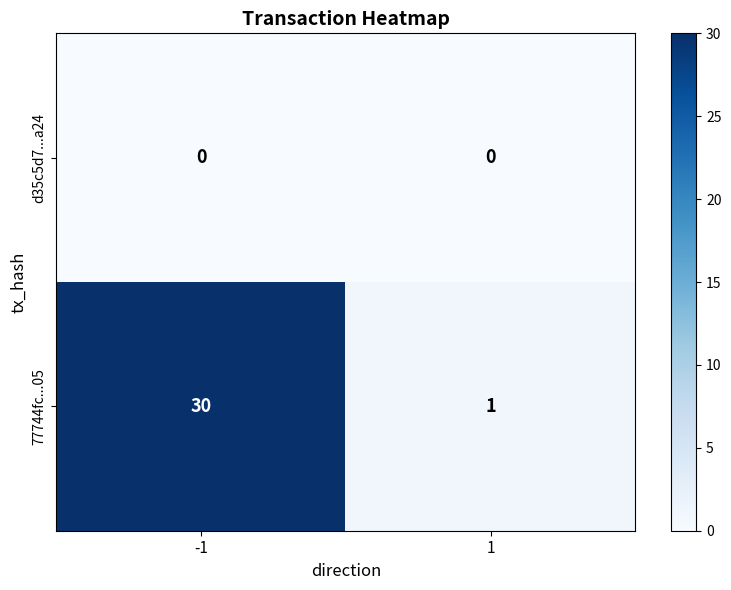

List the series in order of their overall mean, lowest first.

d35c5d7...a24, 77744fc...05